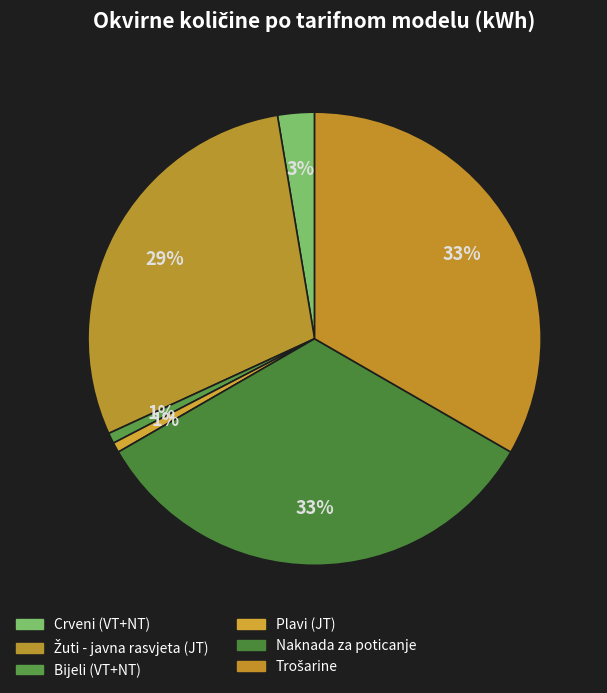

To the nearest percent, what portion does Bijeli (VT+NT) represent?

1%